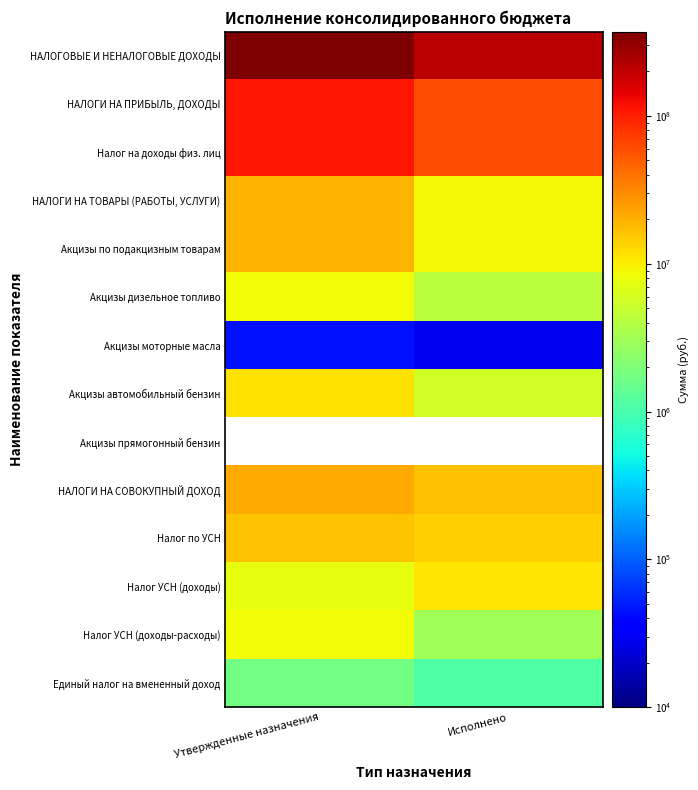

What is the highest value of the Налог на доходы физ. лиц series?

110000000.0